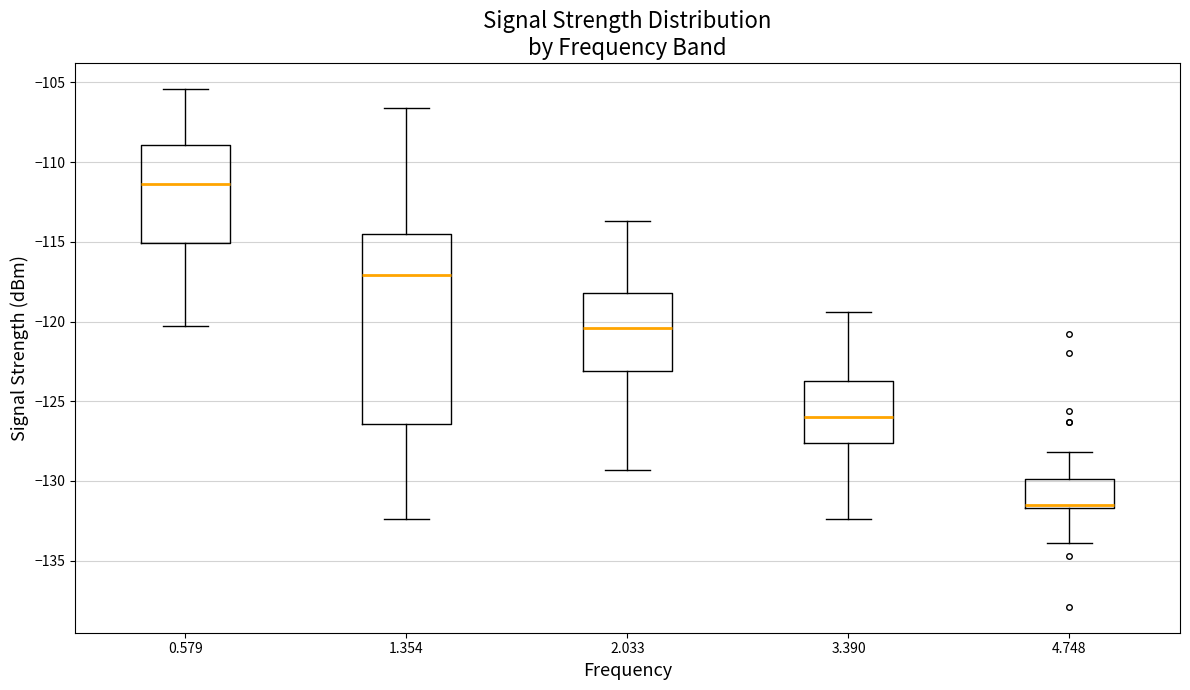

Where does the lower whisker of the box at x = 1.354 end on the y-axis? The values are not printed on the chart, so give them approximately, as read against the axis.

-132.5